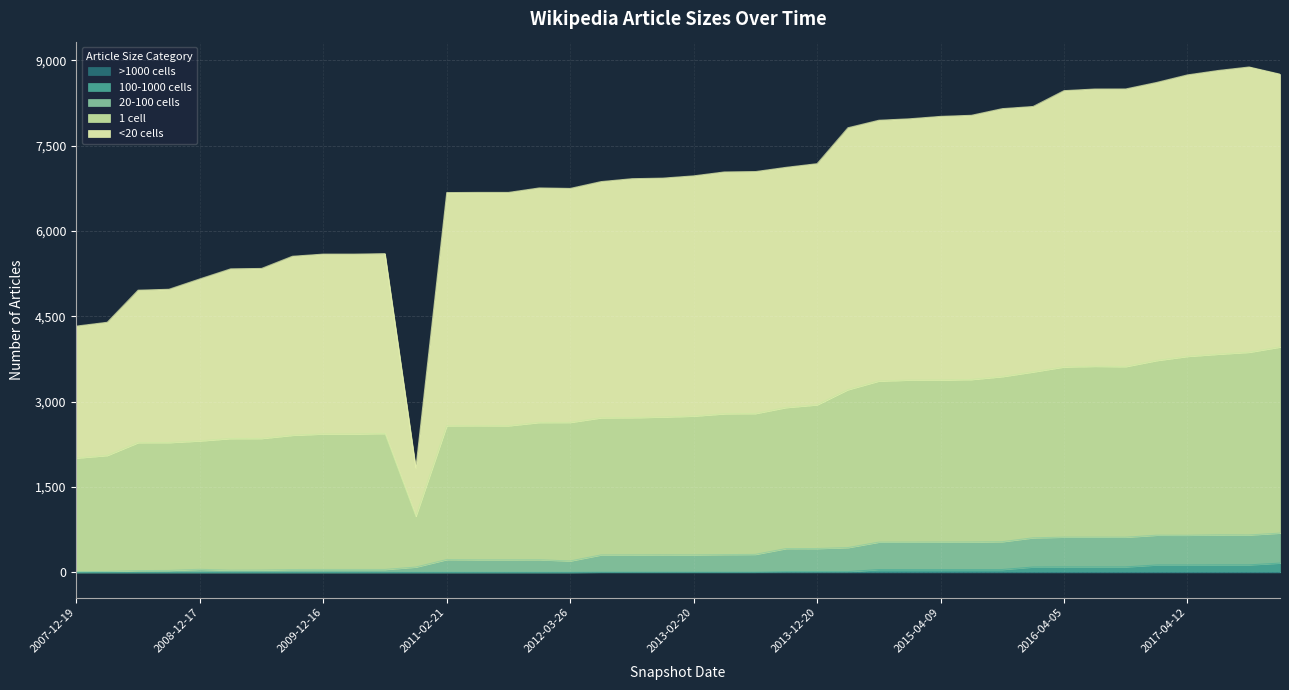

At which label does under_hundred_cells reach its minimum?

2007-12-19